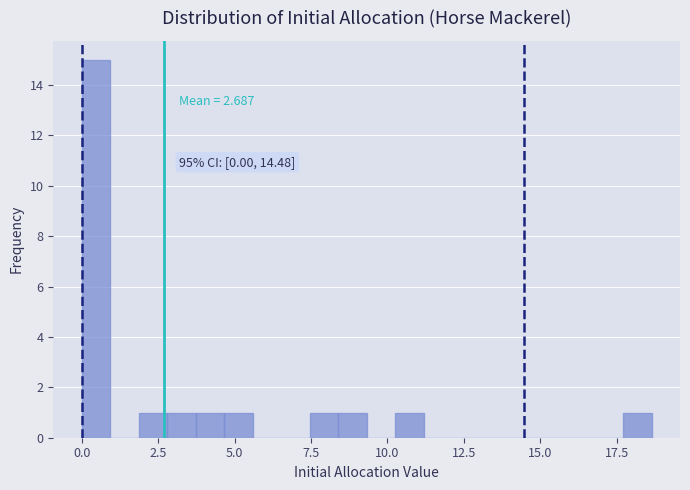

Around what value on the x-axis is the tallest bar? Give the approximate position of its centre, as read against the axis.

0.5